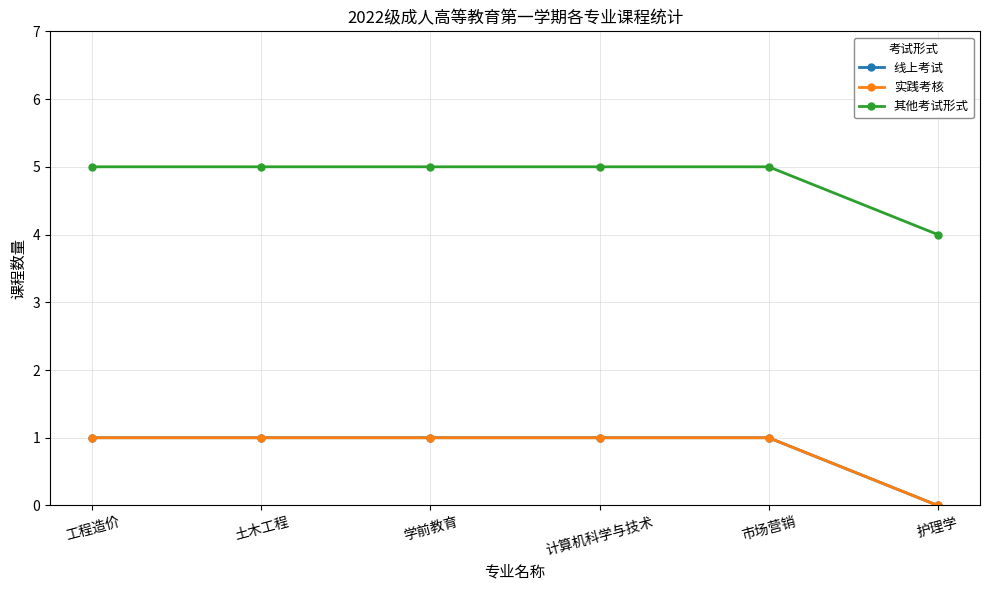

Does the chart have visible grid lines?

Yes